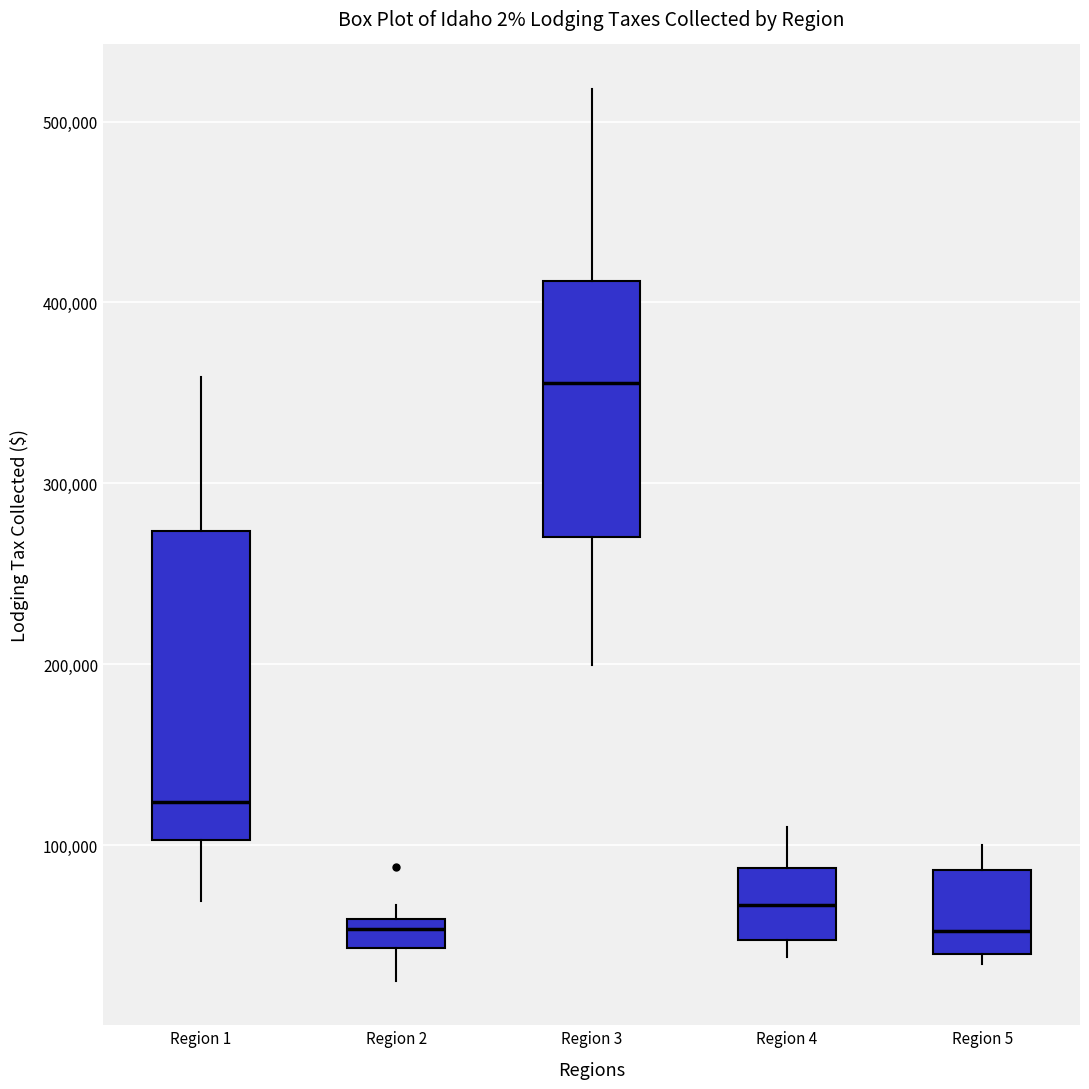

Reading left to right, read every box against the y-axis: the position of its median line, the range the box covers, and the ends of its whiskers. The values are not printed on the chart, so give them approximately, as read against the axis.

Region 1: median 120000, box 100000 to 270000, whiskers 70000 to 360000
Region 2: median 50000, box 40000 to 60000, whiskers 30000 to 70000
Region 3: median 360000, box 270000 to 410000, whiskers 200000 to 520000
Region 4: median 70000, box 50000 to 90000, whiskers 40000 to 110000
Region 5: median 50000, box 40000 to 90000, whiskers 30000 to 100000